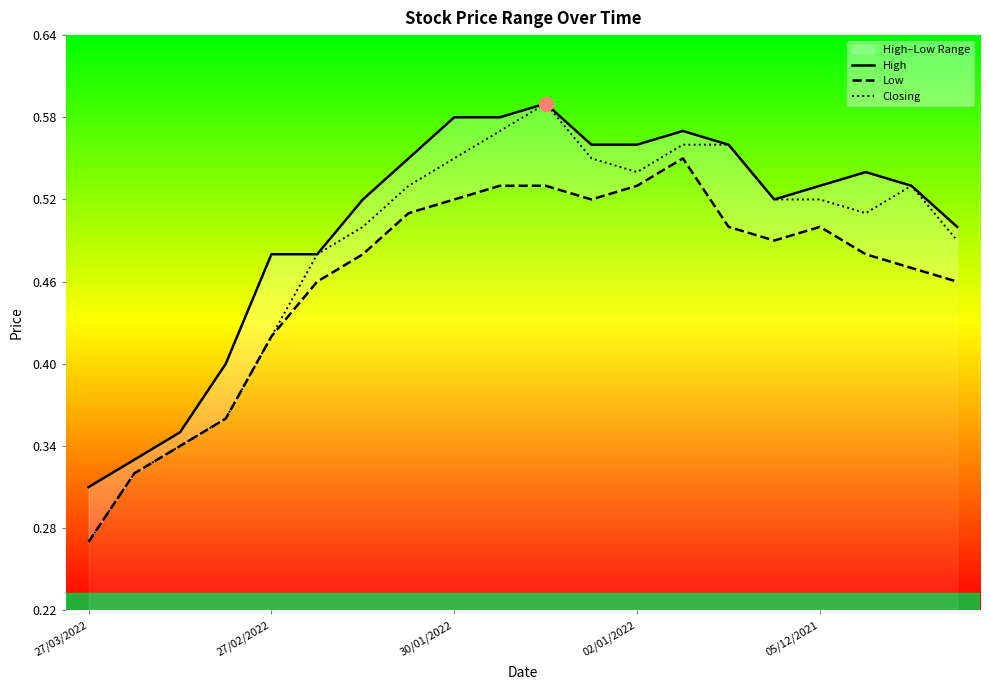

Where is the first local maximum for High?

10